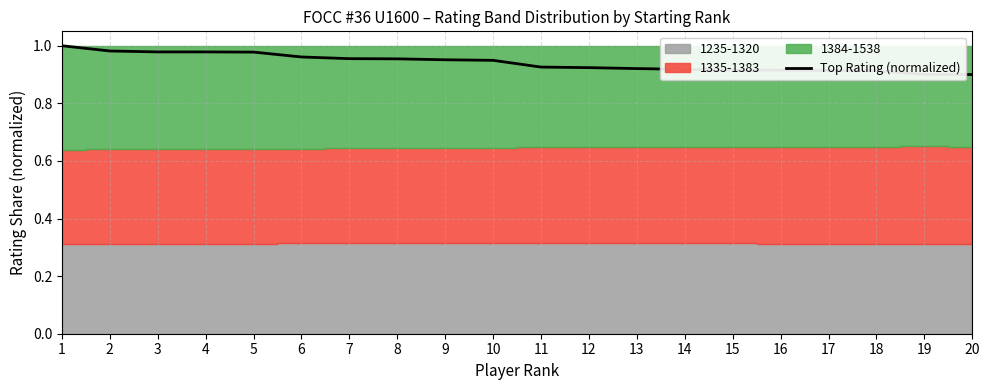

Does the chart display data point markers on the line(s)?

No